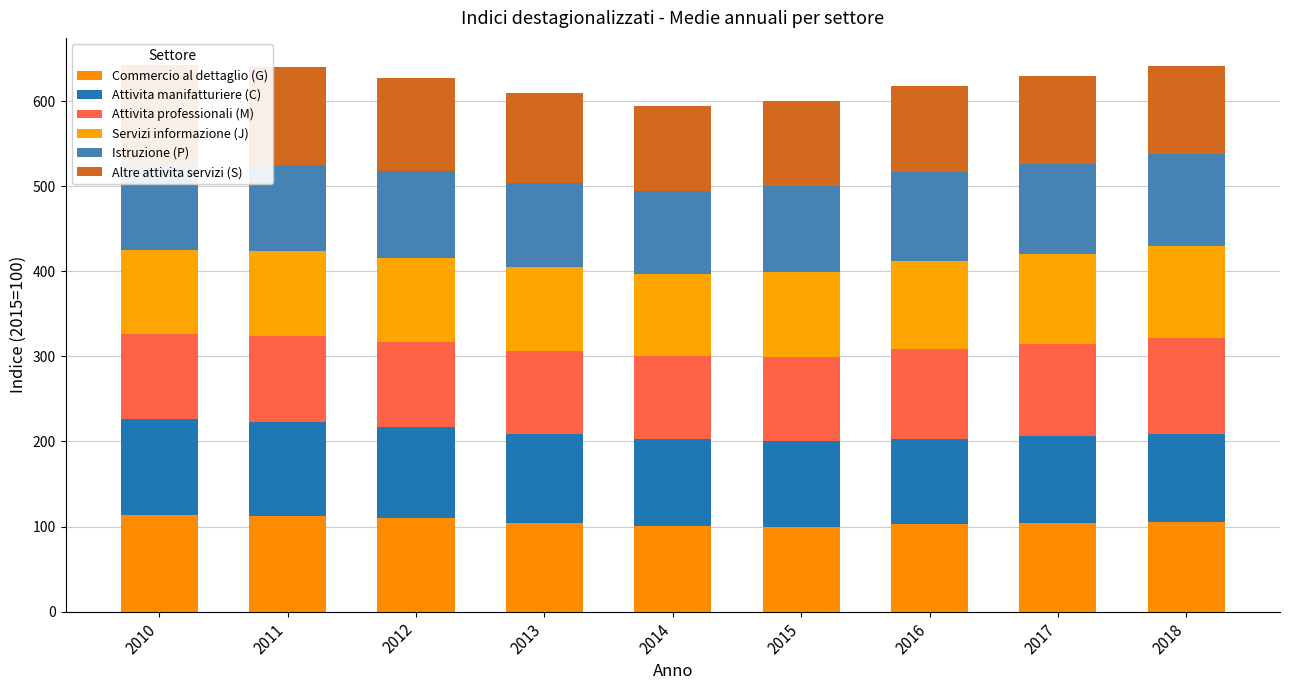

The Altre attivita servizi (S) series shows 100.1 at 2014. True or false?

True